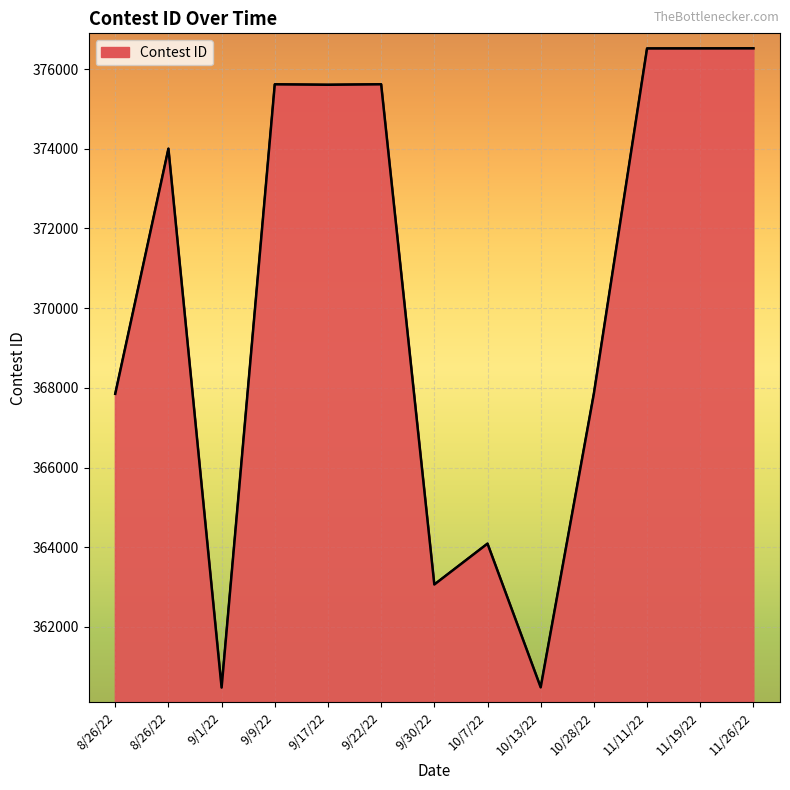

Which has a higher value, 9/30/22 or 11/26/22?

11/26/22